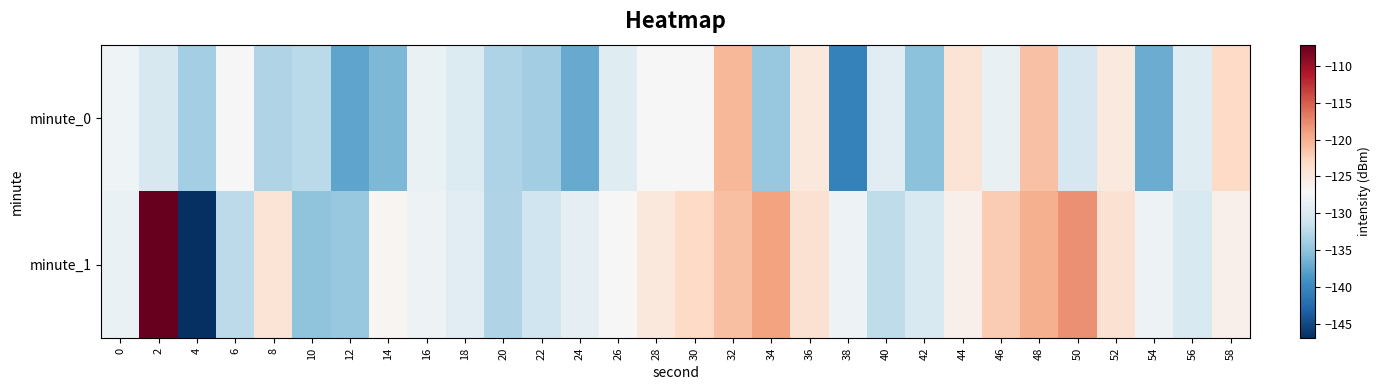

Rank the series by their average value, from lowest to highest.

minute_0, minute_1